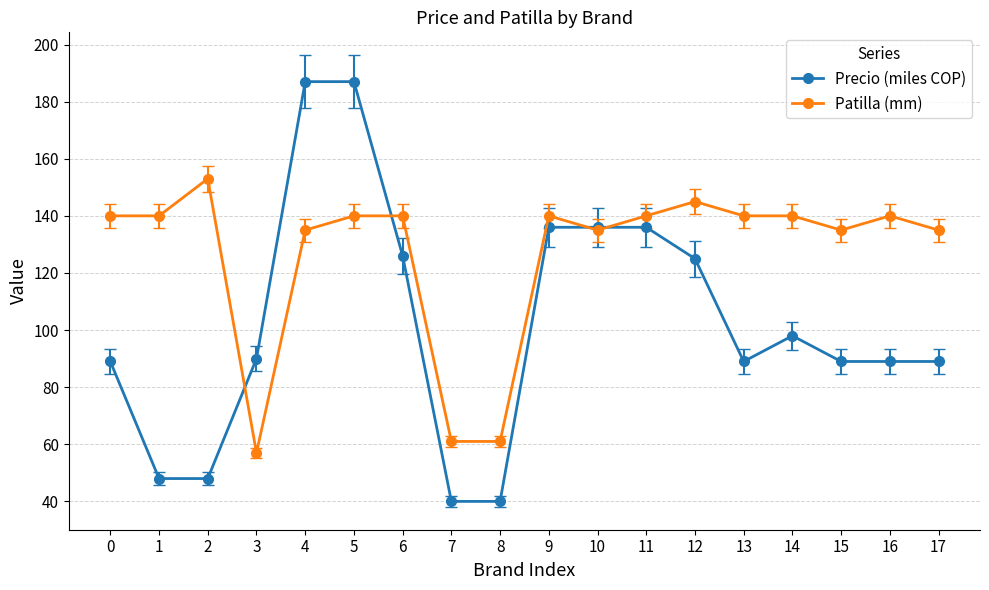

True or false: Patilla (mm) has more than 0 points higher than both neighbors.

True